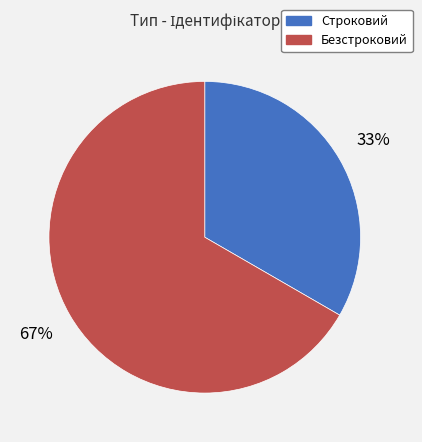

The Безстроковий slice represents 67% of the pie. True or false?

True